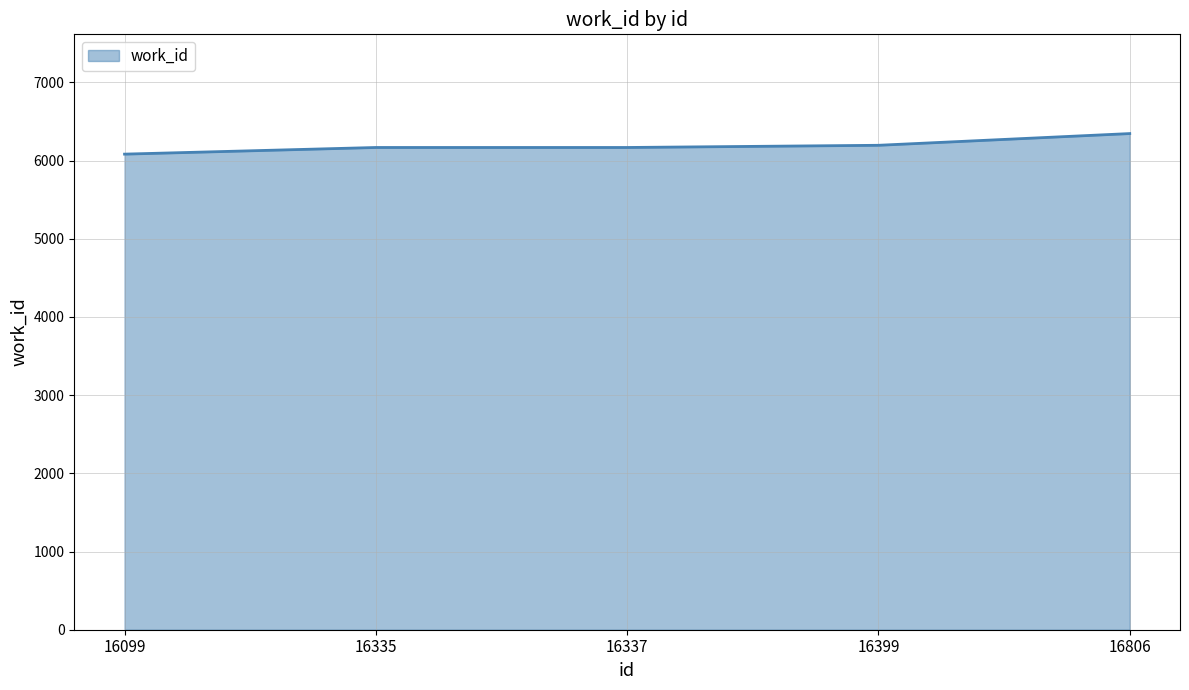

True or false: there are more than 1 points higher than both neighbors.

False